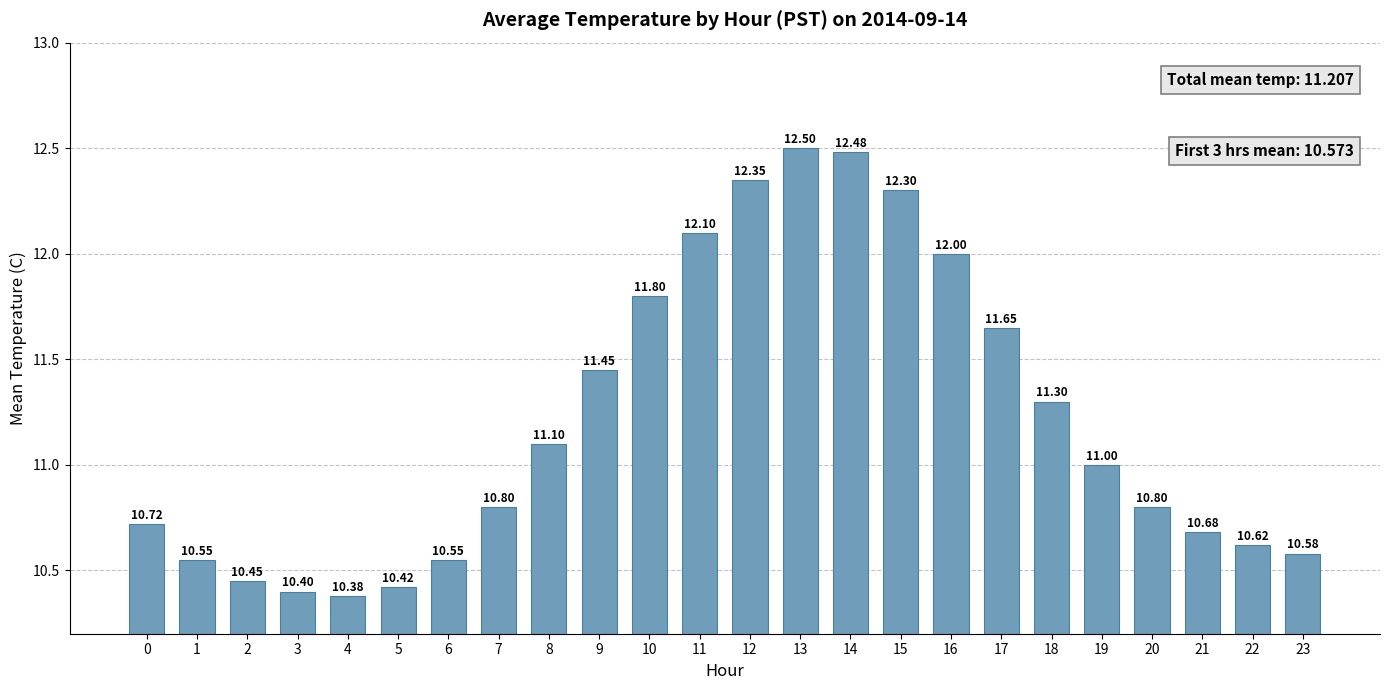

What is the sum of all values?

269.0